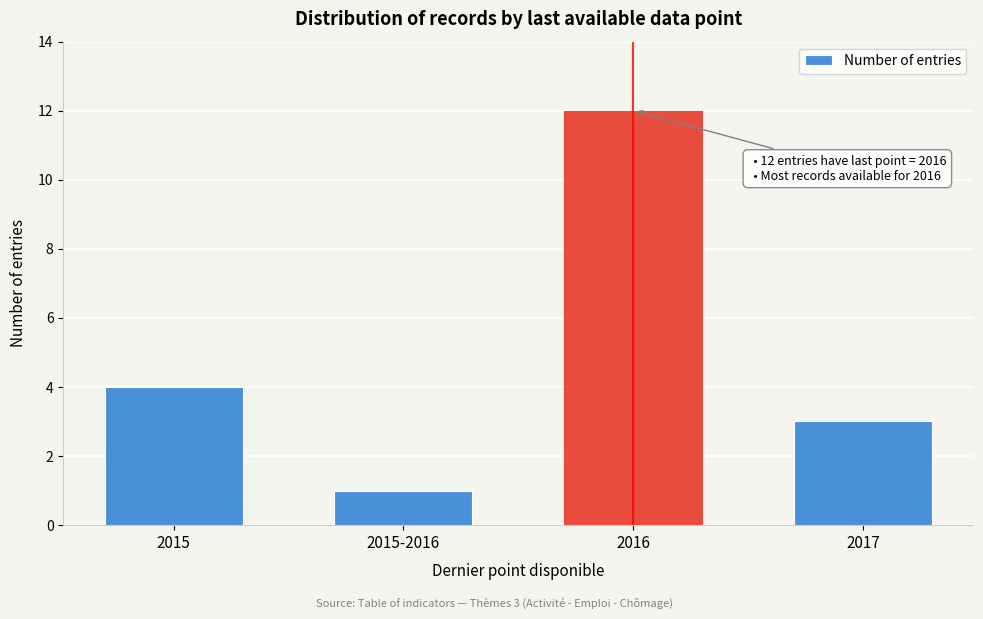

Reading right to left, transcribe all the data shown in this chart.

2017=3	2016=12	2015-2016=1	2015=4